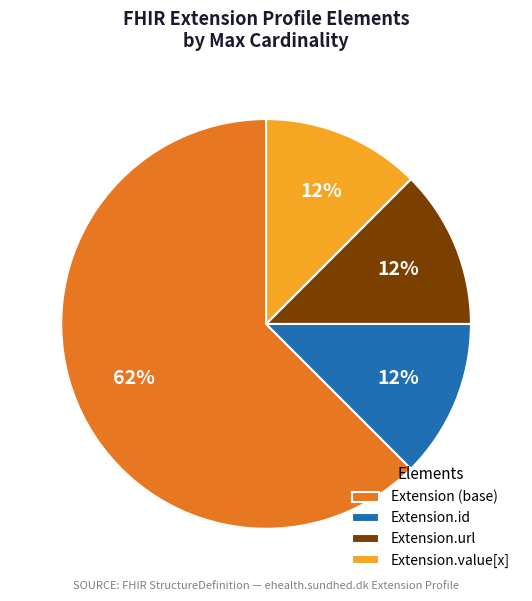

Is Extension.id the majority of the pie?

No